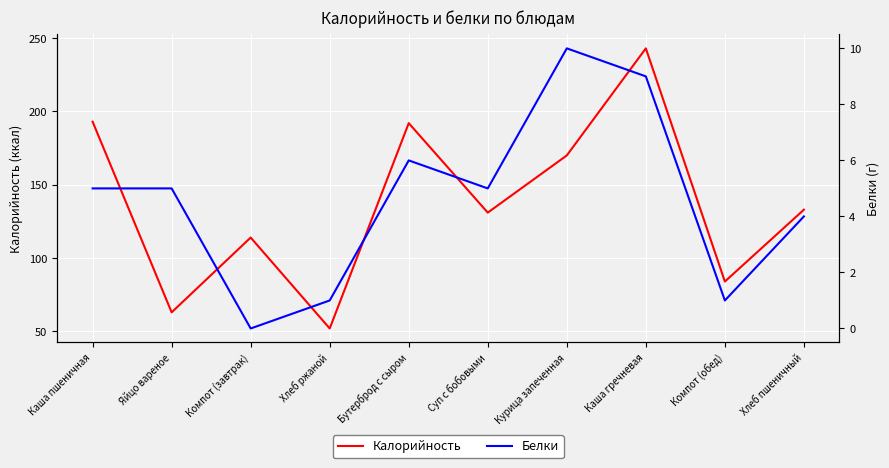

True or false: Калорийность has more than 0 points higher than both neighbors.

True